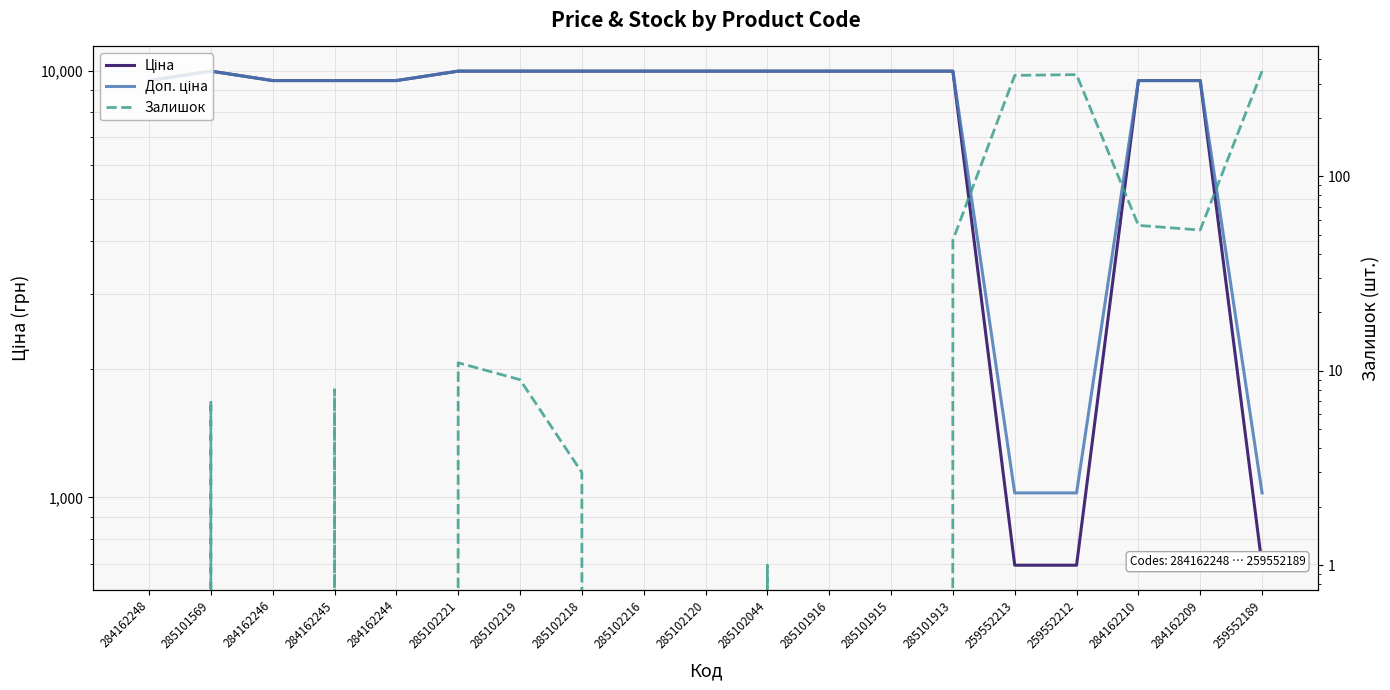

How many data points in Доп. ціна are less than 9974?

9